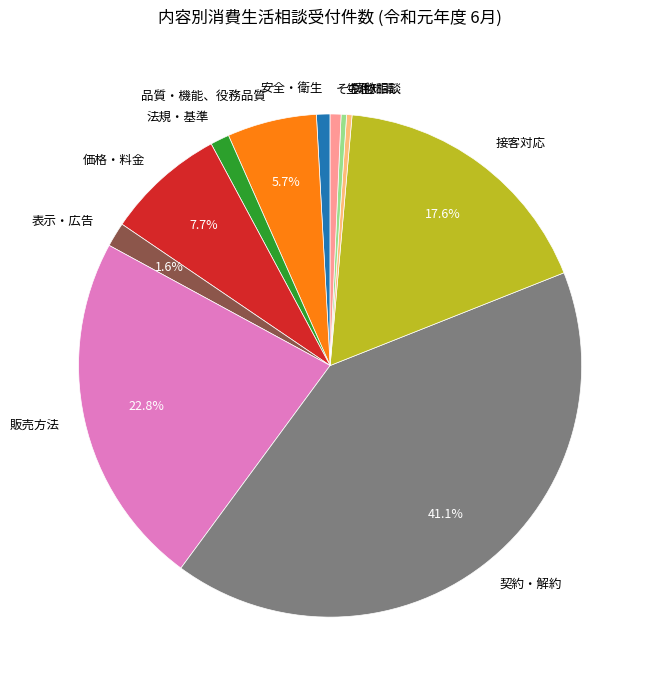

What is the ratio of the value at 法規・基準 to the value at 表示・広告?

0.8